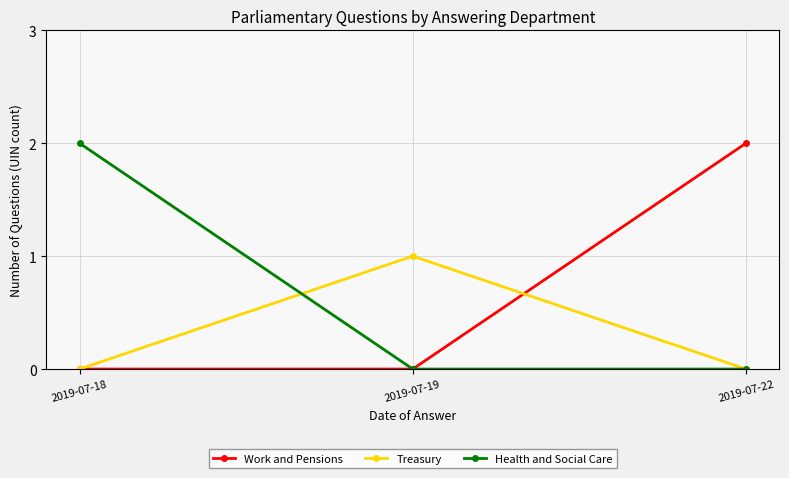

What is the difference between the highest and lowest values at 2019-07-19?

1